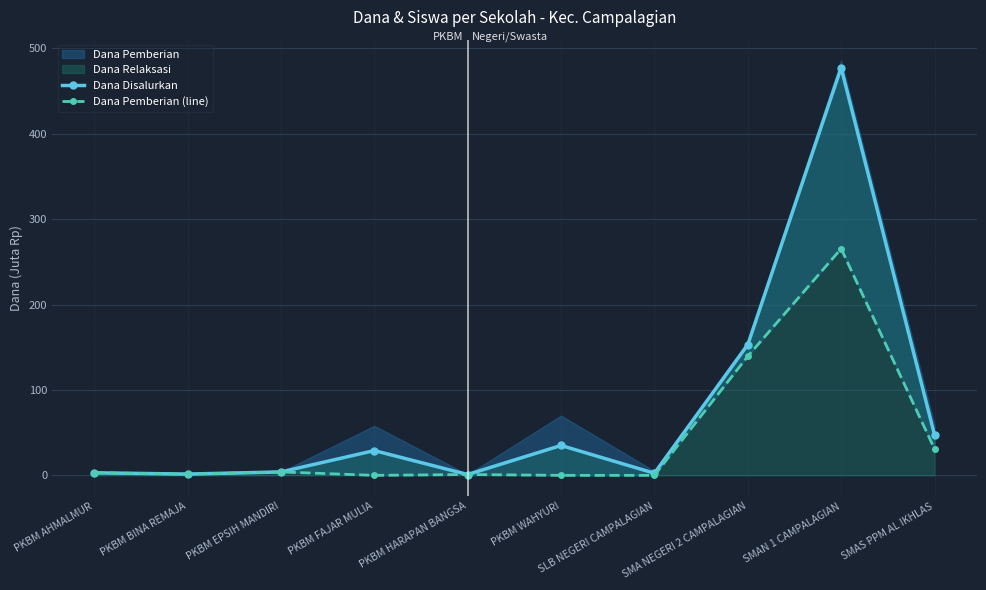

Reading right to left, what are all the values shown in this chart?

Dana Disalurkan: 47.5	477.5	153.0	2.5	35.0	1.0	29.0	4.0	1.5	3.0
Dana Pemberian (line): 31.0	265.5	139.5	0.0	0.0	1.0	0.0	4.0	1.5	3.0